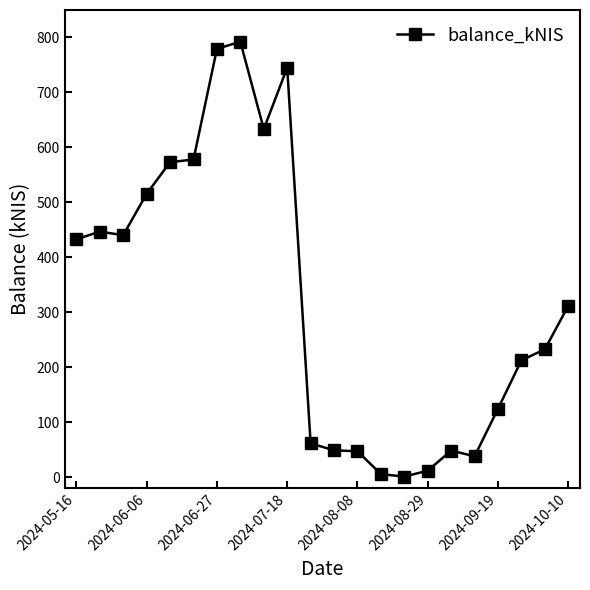

What is the difference between the maximum and minimum values?

791.3